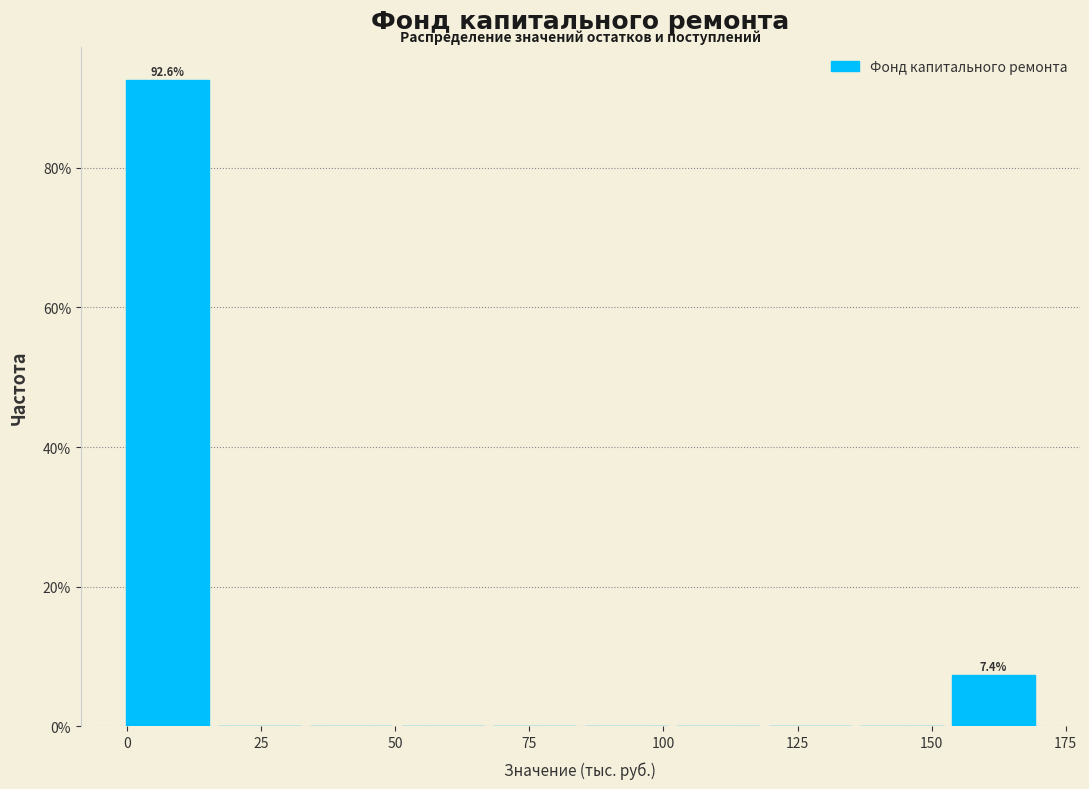

Around what value on the x-axis is the tallest bar? Give the approximate position of its centre, as read against the axis.

10